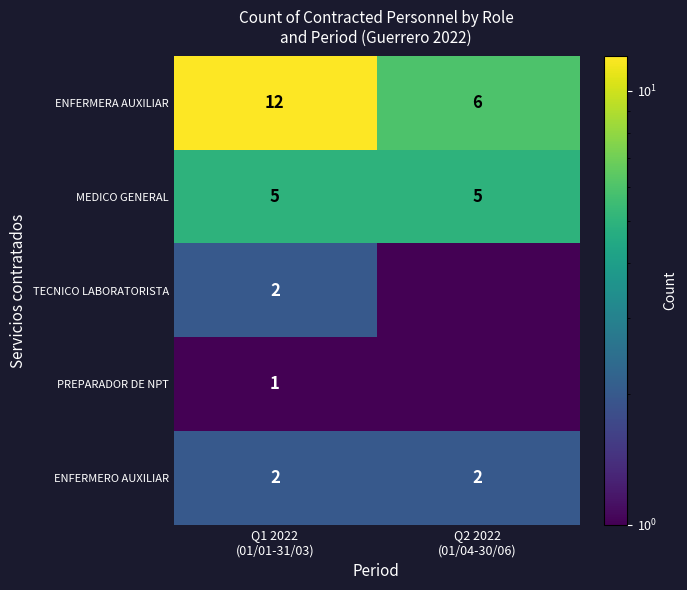

What is the minimum value for MEDICO GENERAL?

5.0